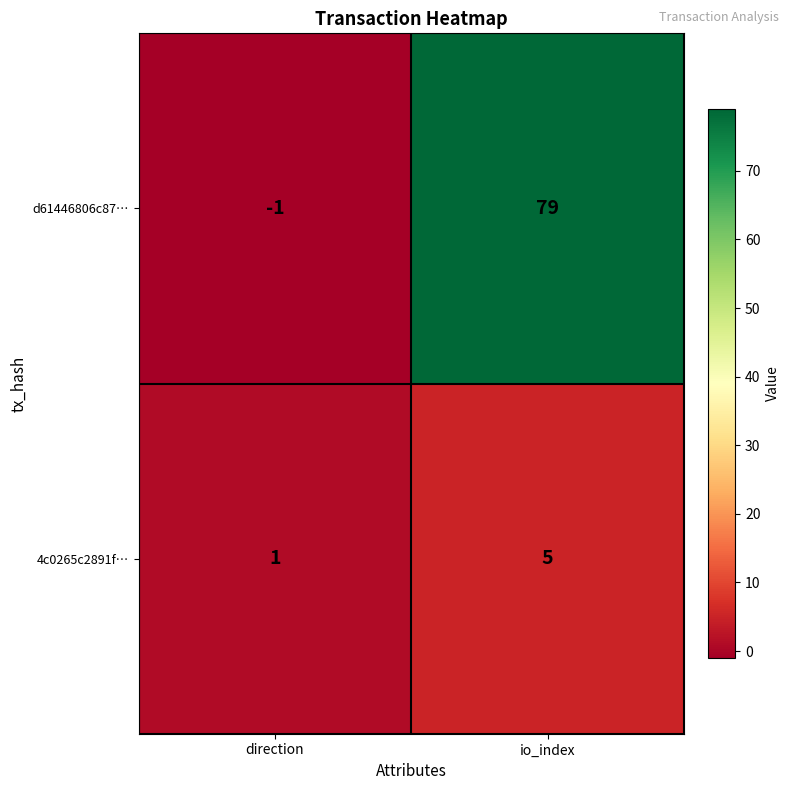

Which category has the highest value in the d61446806c87… series?

io_index